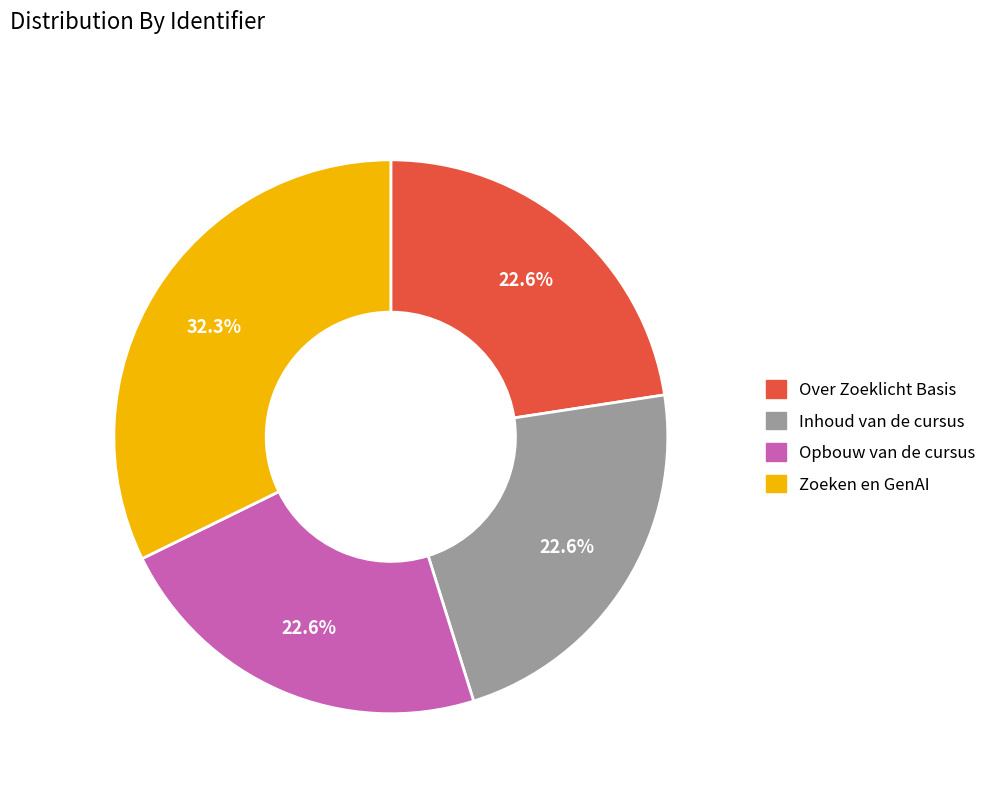

Which category has the biggest portion of the pie?

Zoeken en GenAI